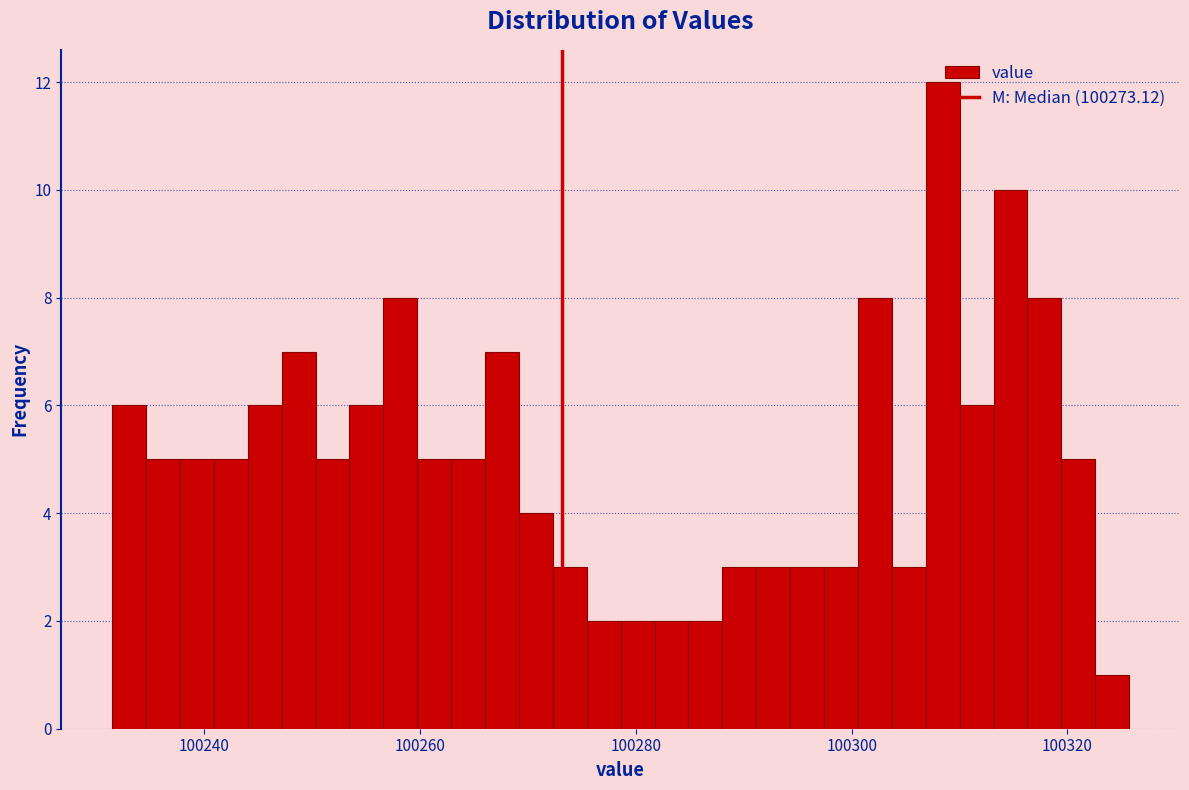

Around what value on the x-axis is the tallest bar? Give the approximate position of its centre, as read against the axis.

100308